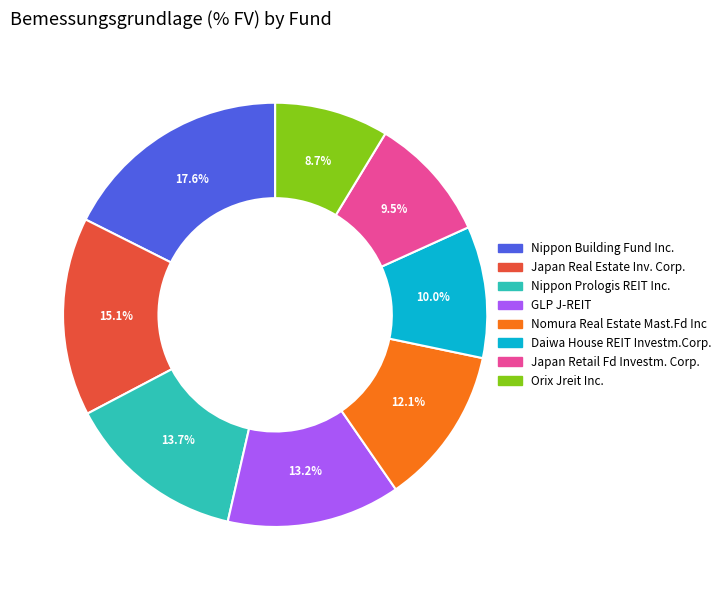

Is it true that Japan Real Estate Inv. Corp. is 15% of the pie?

True